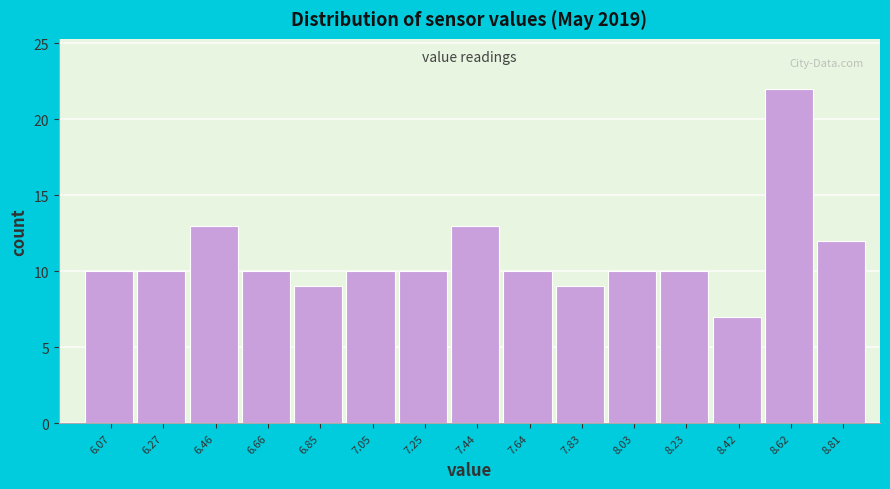

Reading left to right, what are all the values shown in this chart?

10	10	13	10	9	10	10	13	10	9	10	10	7	22	12